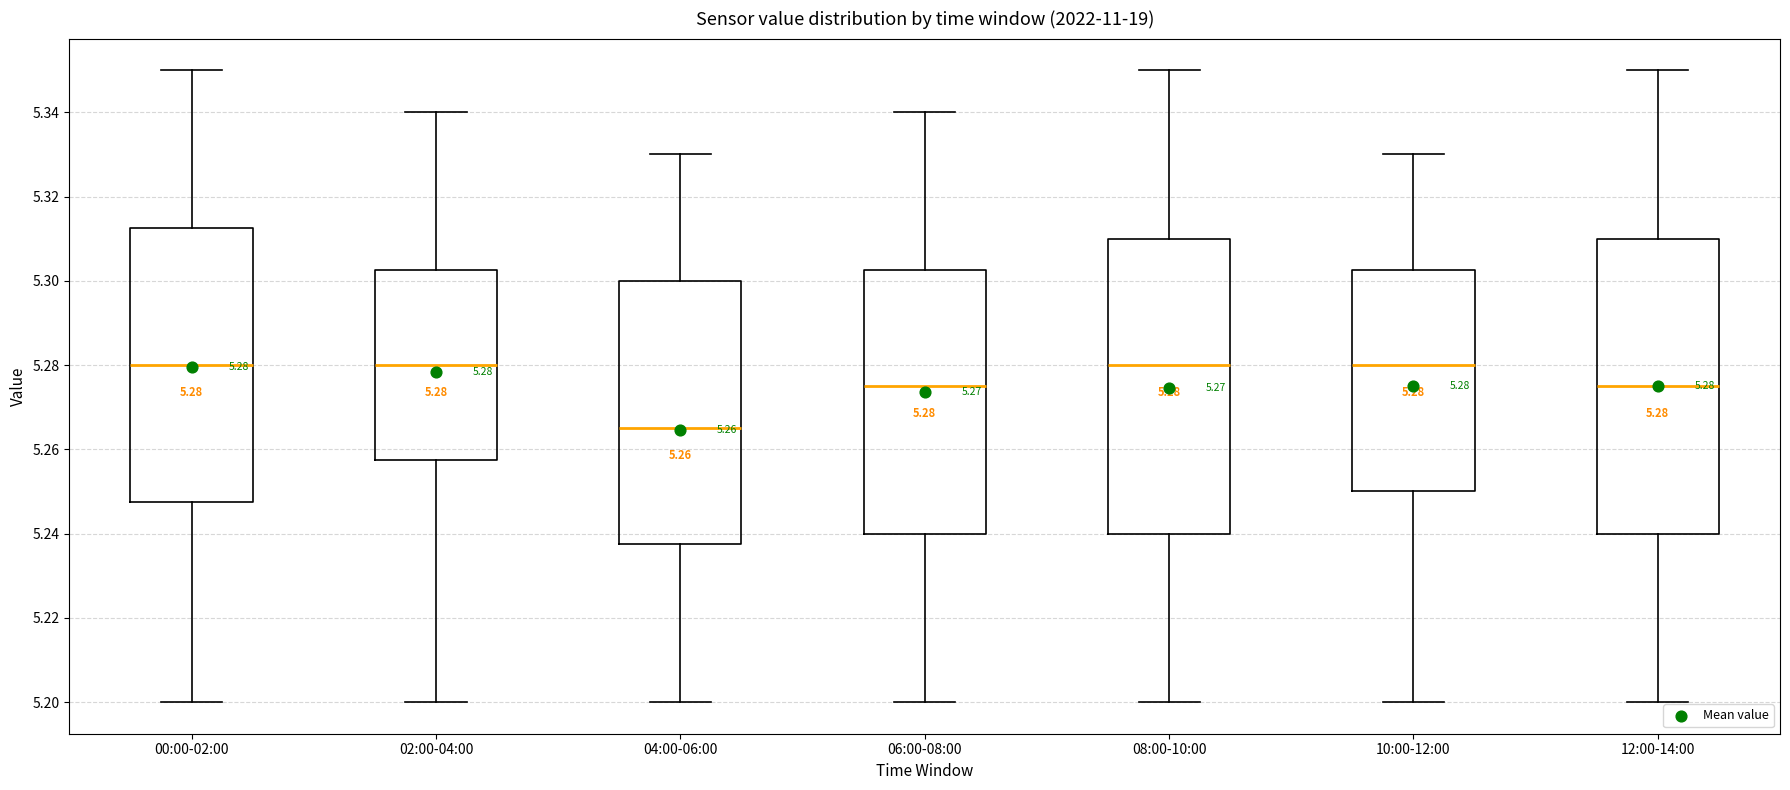

Which box's median line is the lowest?

04:00-06:00